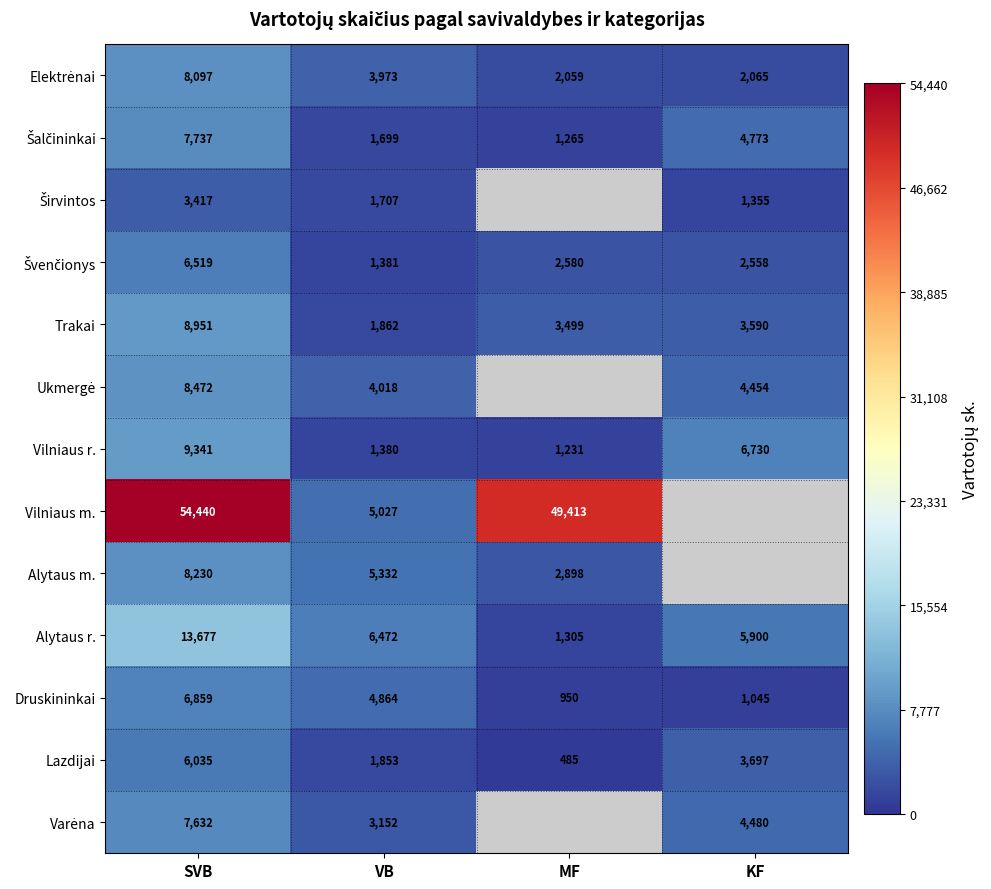

Where is Lazdijai nearest to the value 3260?

KF